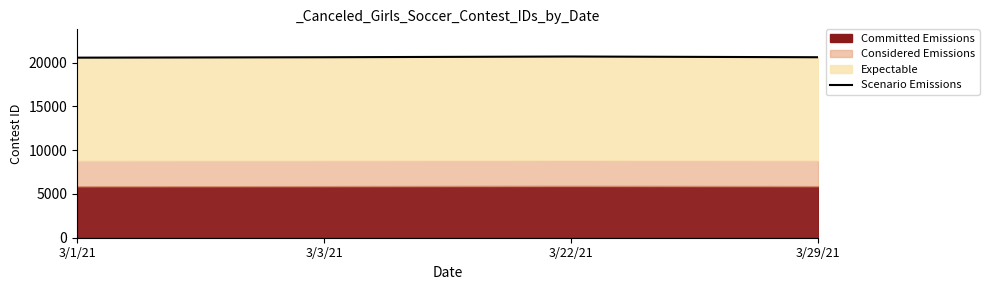

At which label does the data first exceed 20612?

3/3/21